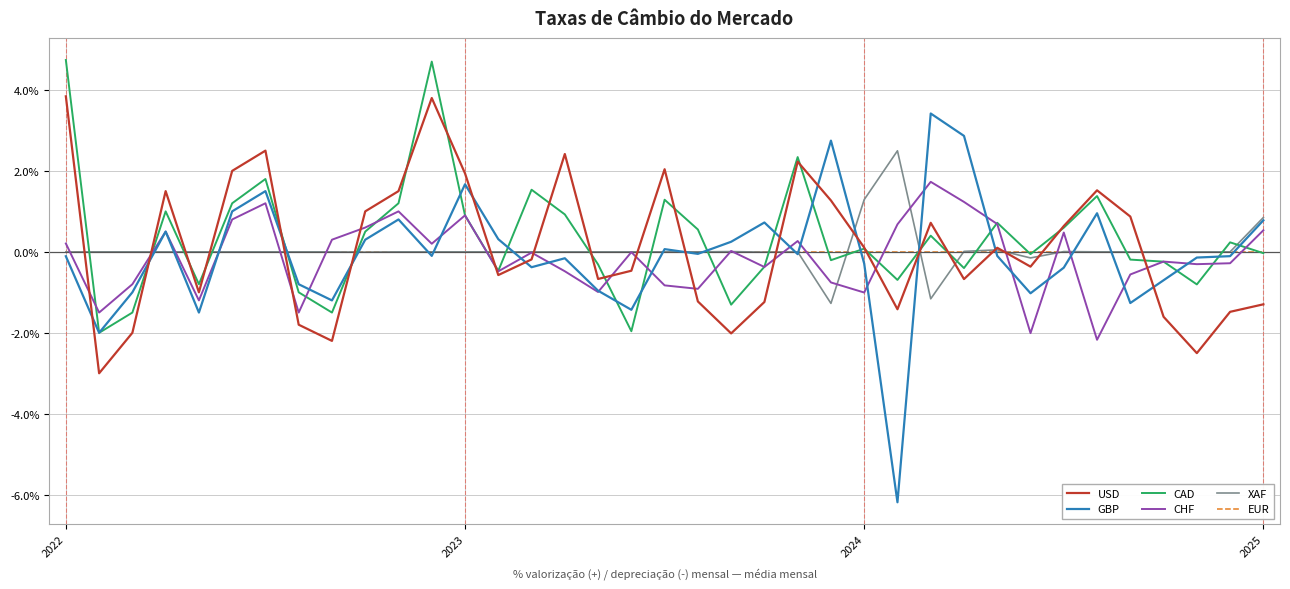

Which series has the largest total across all categories?

CAD